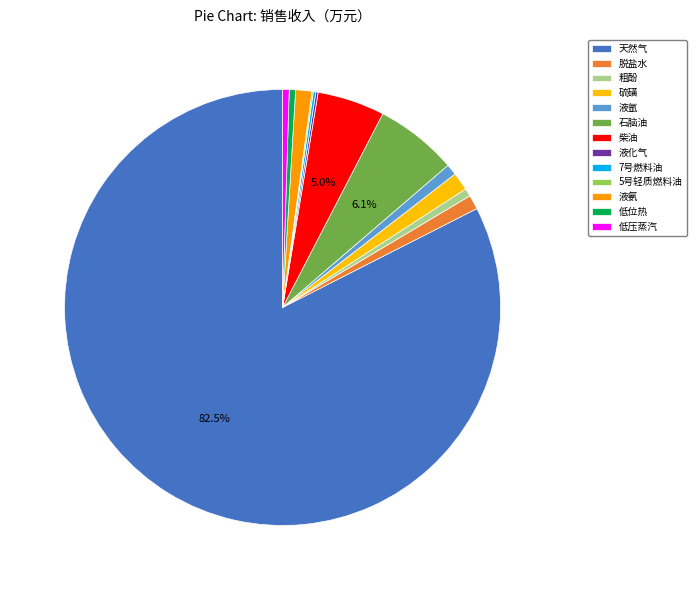

Do 液氨 and 低压蒸汽 together represent more than half of the pie?

No